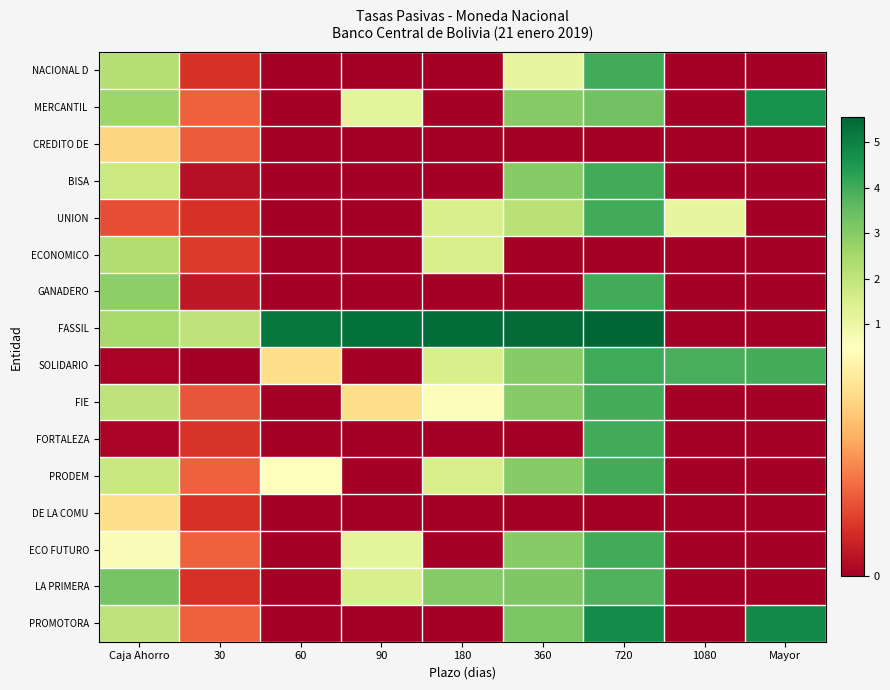

What is the total value across all series at 720?

53.4